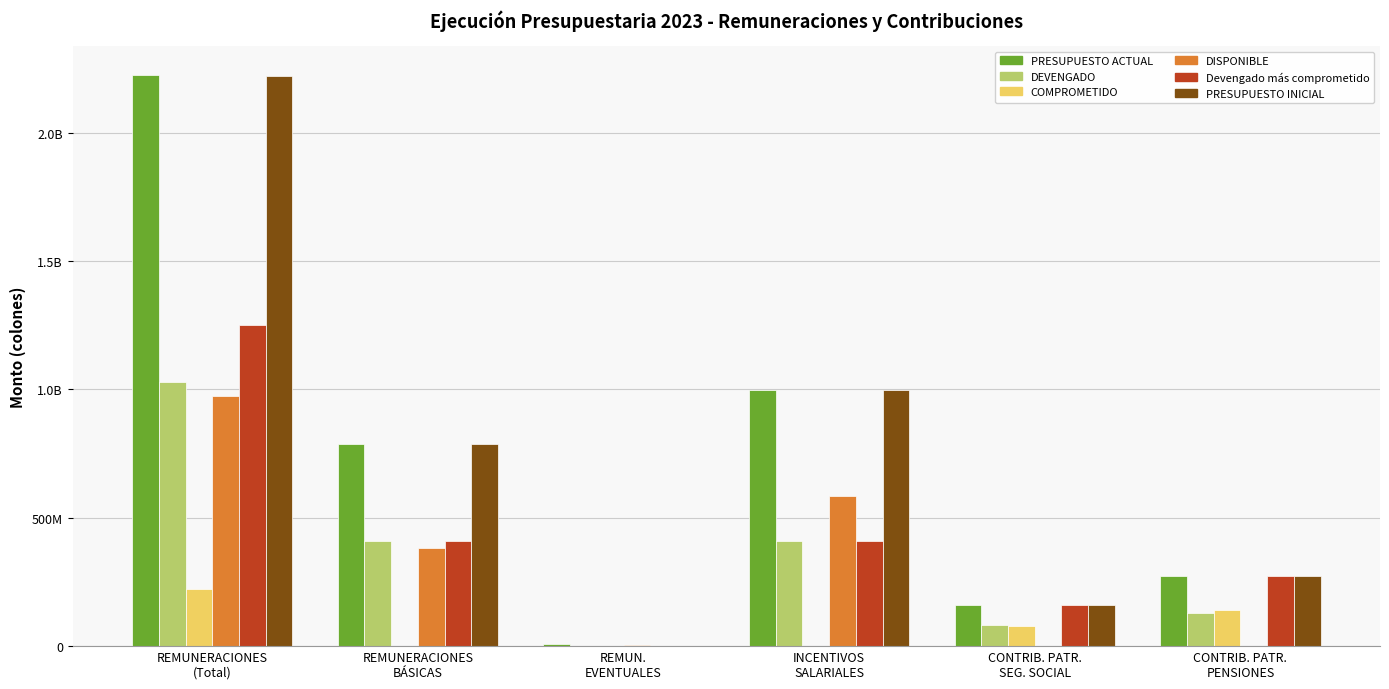

Reading left to right, transcribe all the data shown in this chart.

PRESUPUESTO ACTUAL: 2225959379.0	787105956.0	7800000.0	996614405.0	160981000.0	273458018.0
DEVENGADO: 1029700377.7	409459003.1	1606086.2	408922868.0	80787354.0	128925066.4
COMPROMETIDO: 221028450.6	0.0	0.0	0.0	78357563.0	142670887.6
DISPONIBLE: 975230550.6	380766808.9	6193913.8	584571681.0	1836083.0	1862064.0
Devengado más comprometido: 1250728828.3	409459003.1	1606086.2	408922868.0	159144917.0	271595954.0
PRESUPUESTO INICIAL: 2219959379.0	787105956.0	1800000.0	996614405.0	160981000.0	273458018.0